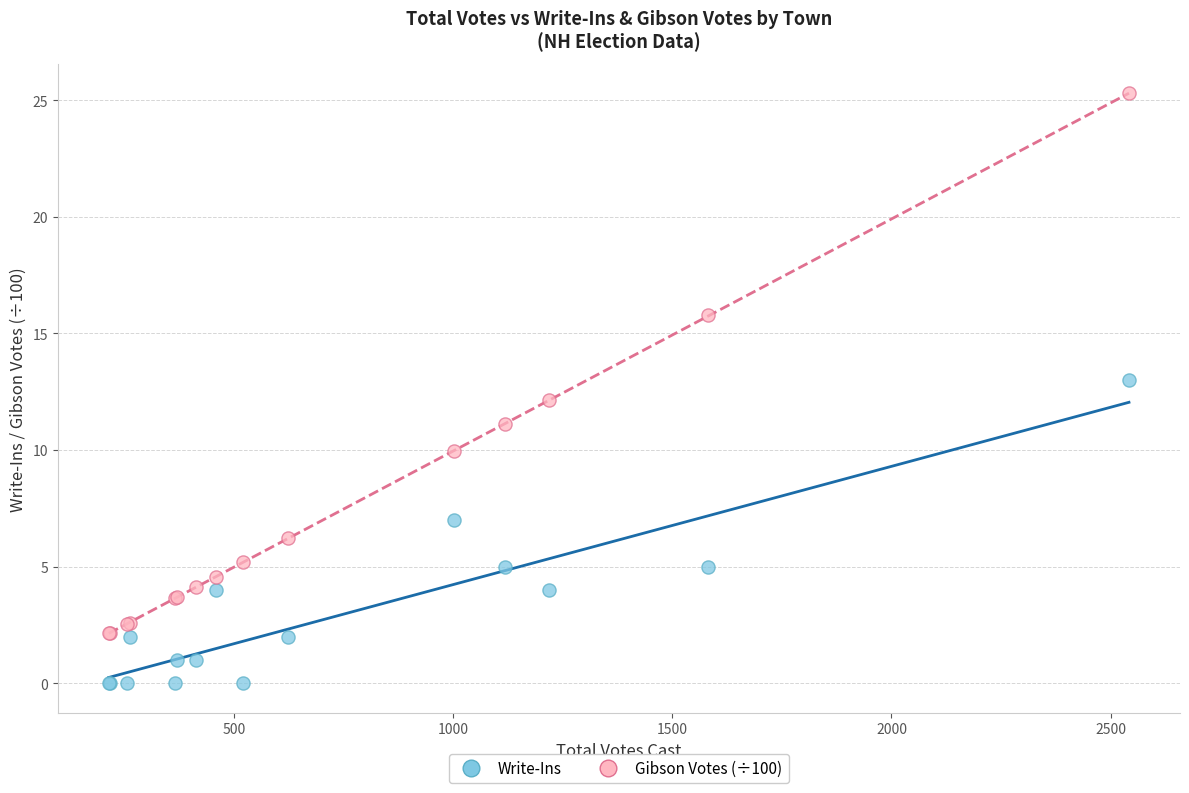

Which series contains the lowest Y value?

Write-Ins